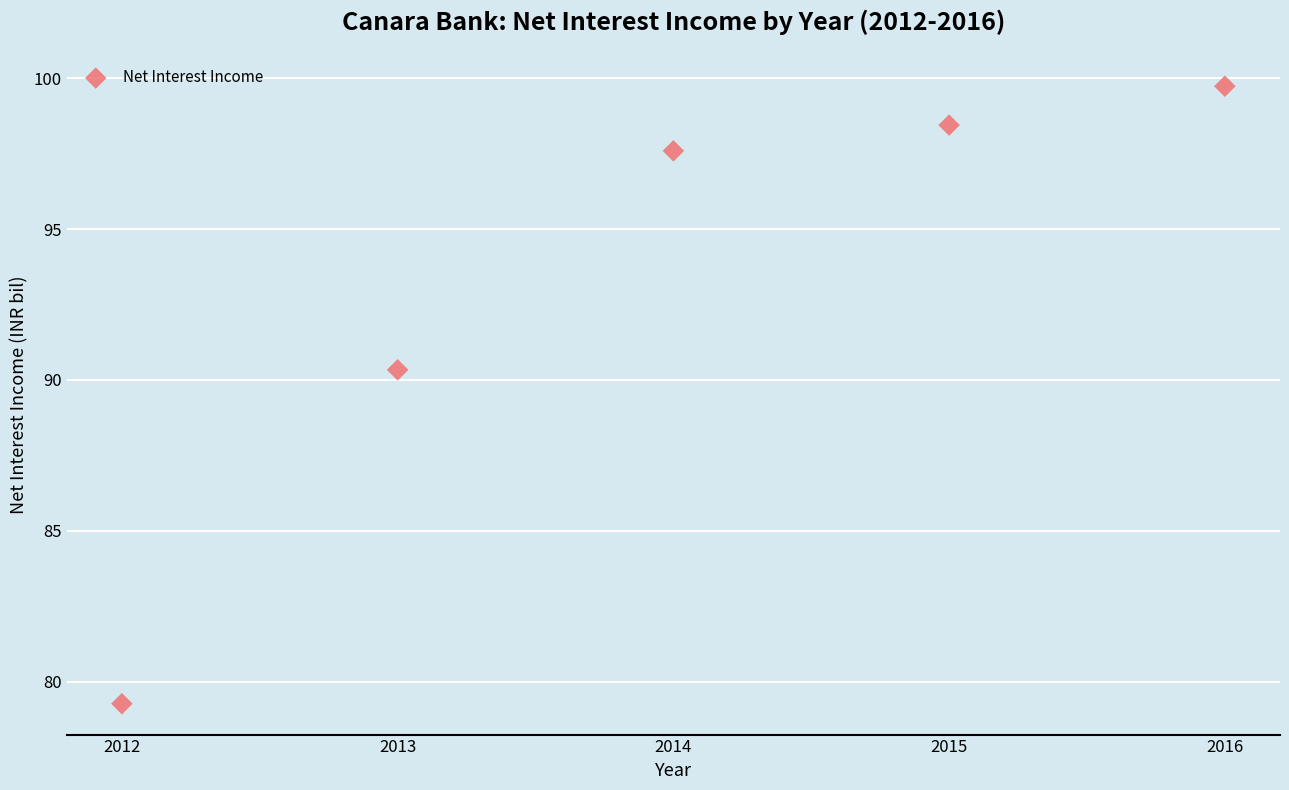

What Y value in the scatter plot is closest to 89?

90.3